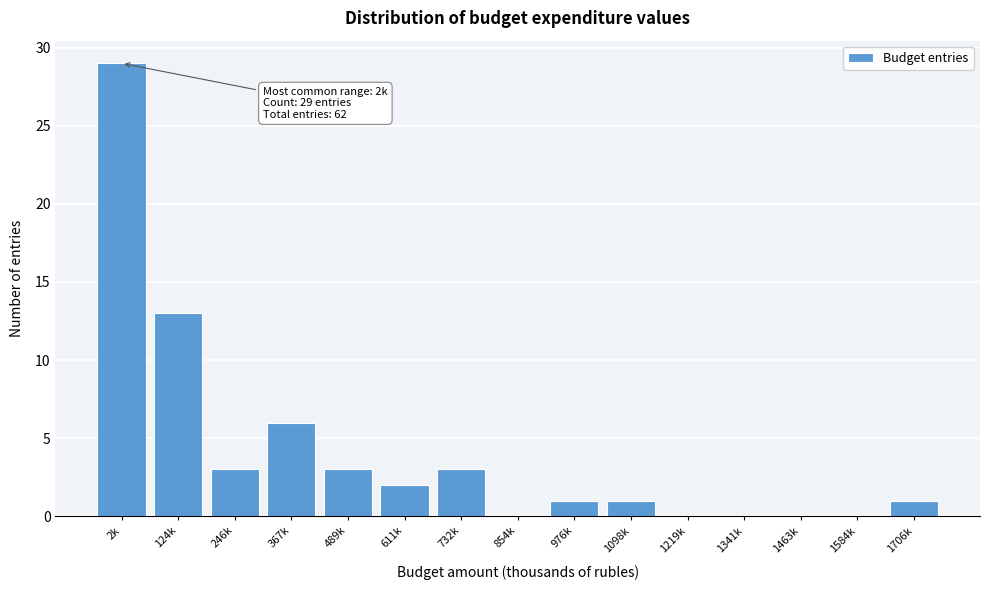

Reading left to right, list all the values displayed in this chart.

2k=29	124k=13	246k=3	367k=6	489k=3	611k=2	732k=3	854k=0	976k=1	1098k=1	1219k=0	1341k=0	1463k=0	1584k=0	1706k=1